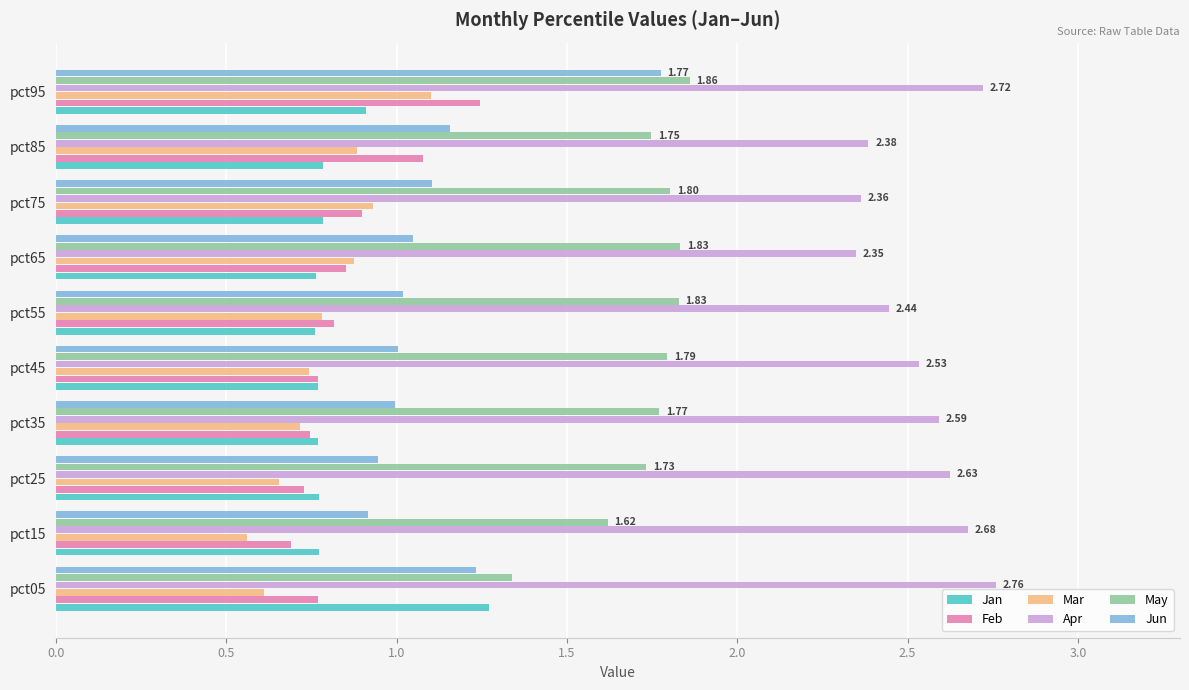

At which category is the sum across all series the highest?

pct95